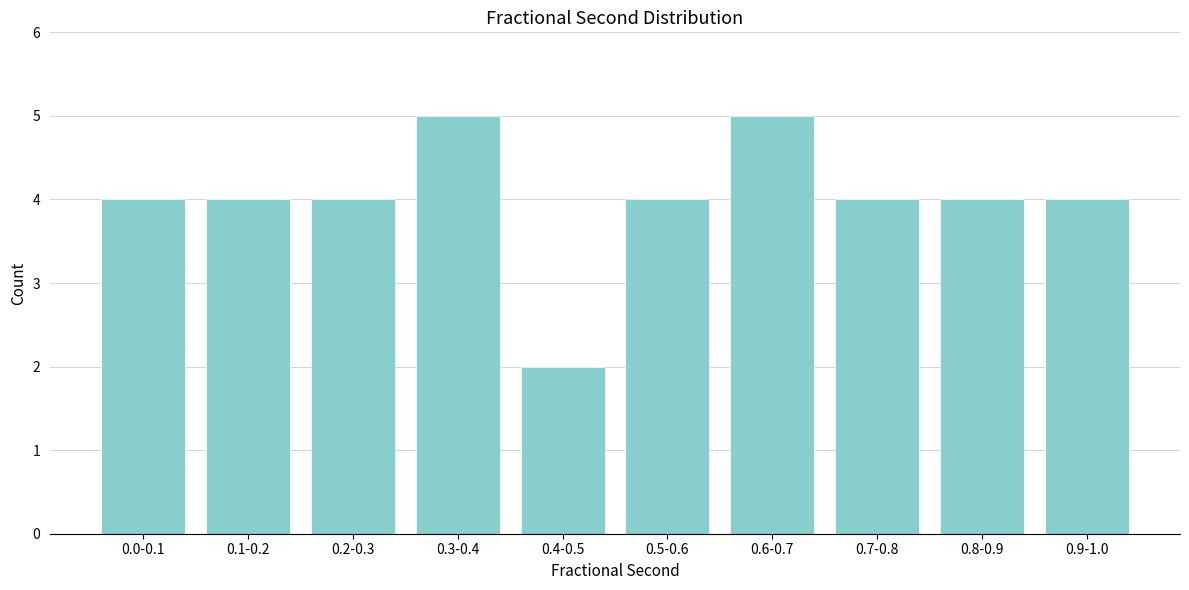

Reading left to right, transcribe all the data shown in this chart.

4	4	4	5	2	4	5	4	4	4